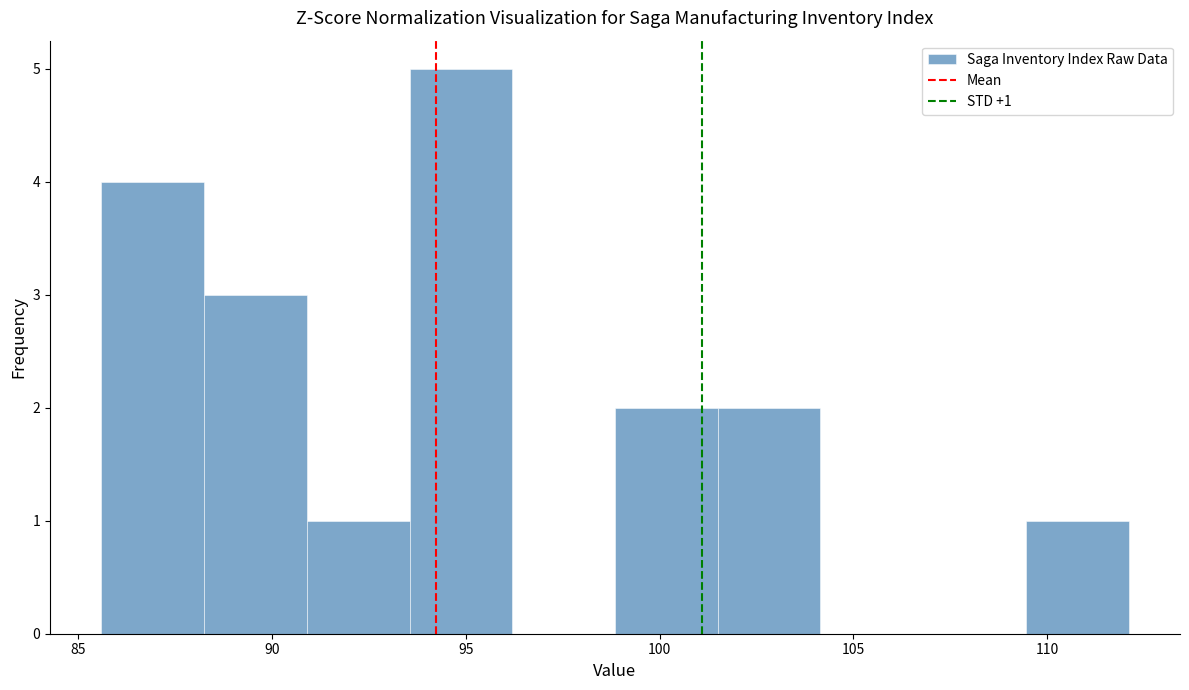

Over which range of the x-axis is the bar tallest?

93.55 to 96.20